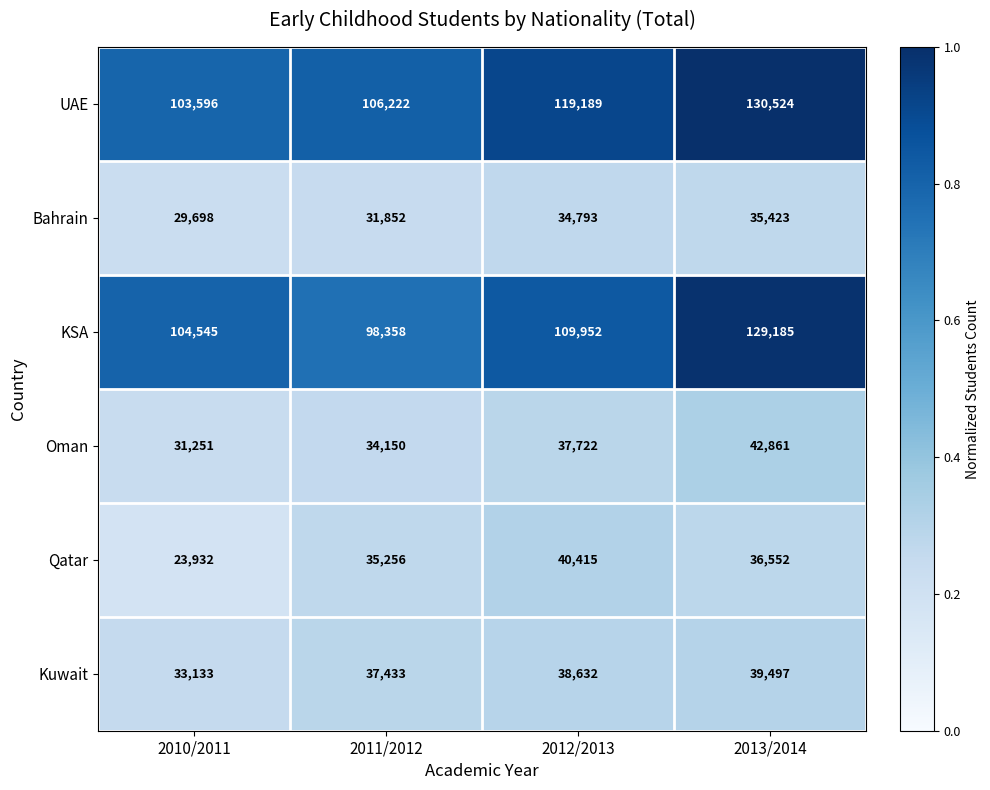

True or false: UAE has a value of 130524 at 2013/2014.

True